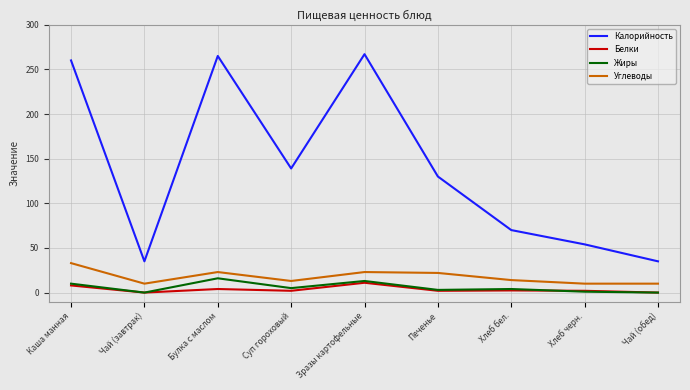

Is it true that Жиры equals 1.0 at Хлеб черн.?

True